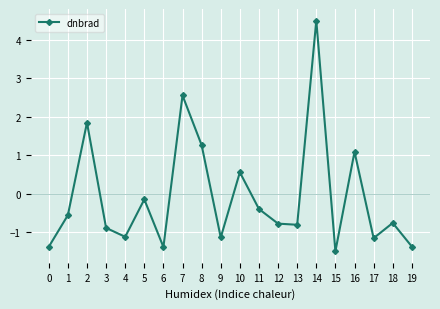

What is the sum of the values at 7 and 18?

1.8